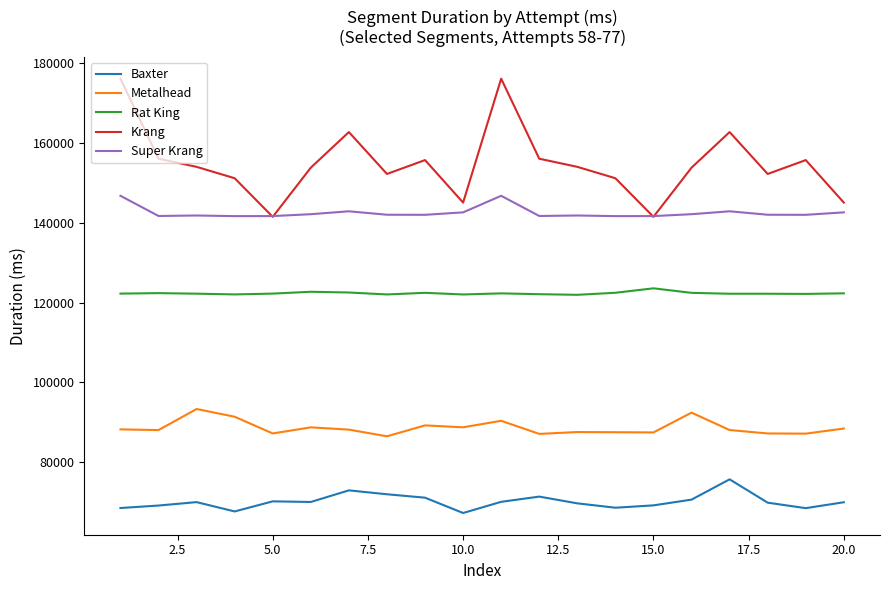

Which series has the widest spread of values?

Krang